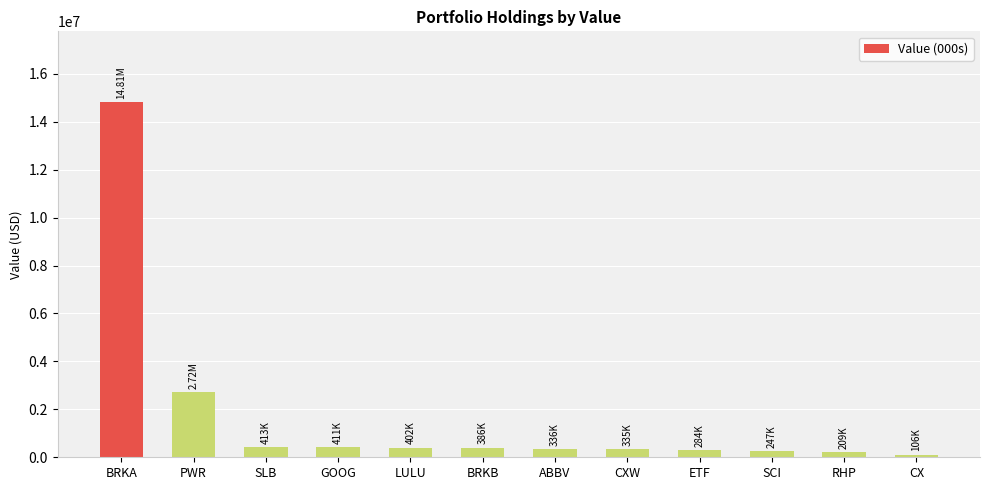

What is the change in value from BRKA to PWR?

-12093000